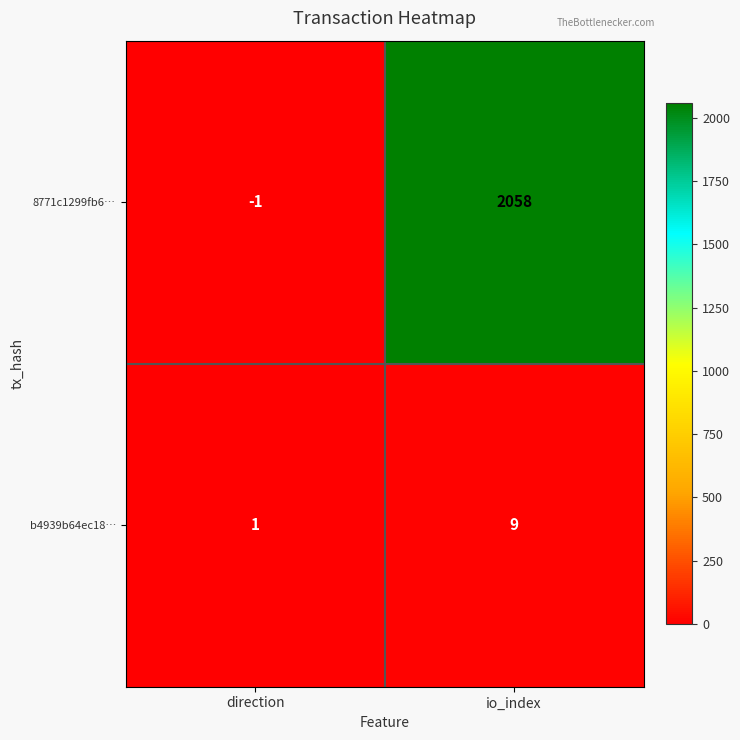

What is the sum of the 8771c1299fb6… values at io_index and direction?

2057